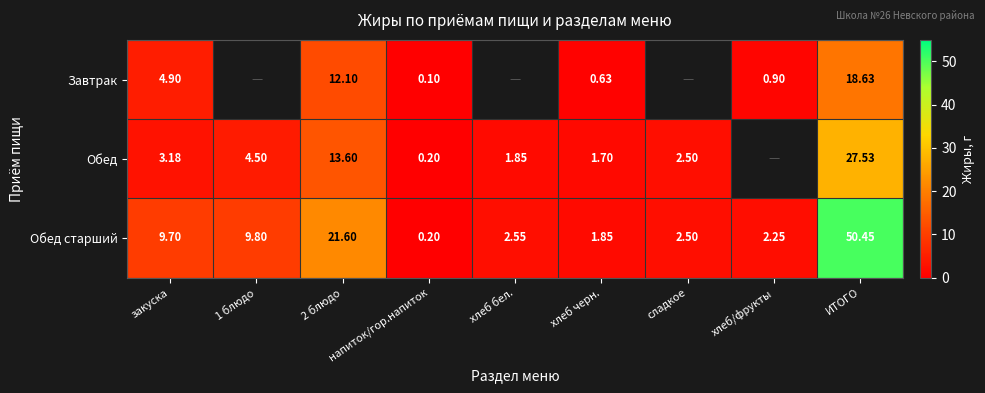

Which label corresponds to the smallest value in the chart?

напиток/гор.напиток